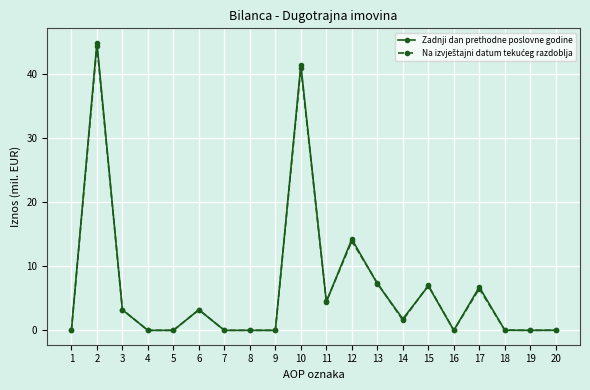

The Zadnji dan prethodne poslovne godine series shows 41.4 at 10. True or false?

True